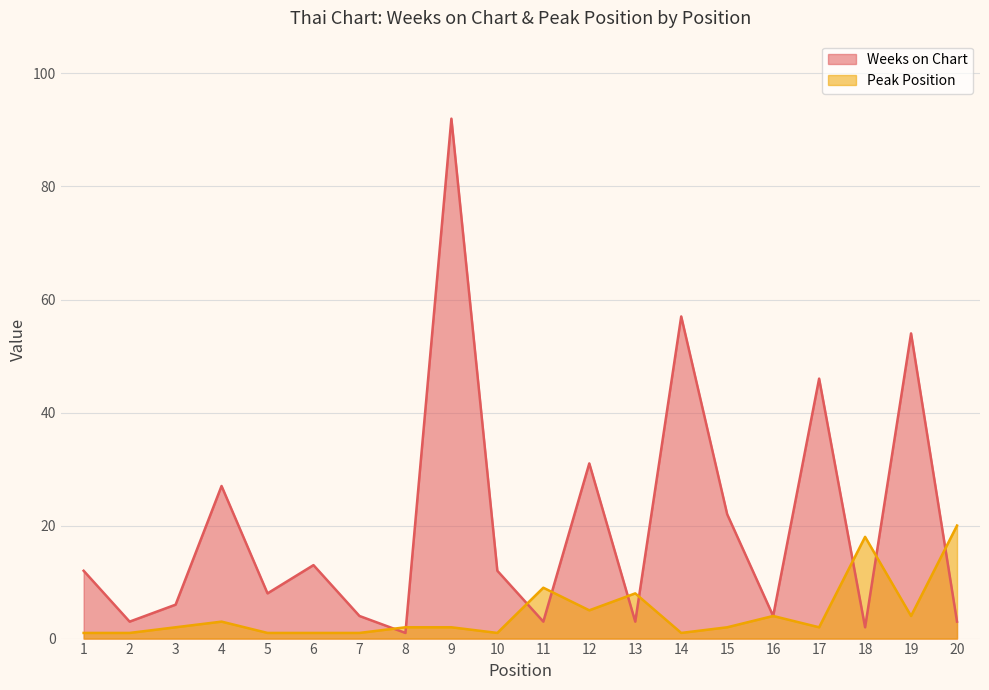

What is the average value of the Weeks on Chart series?

20